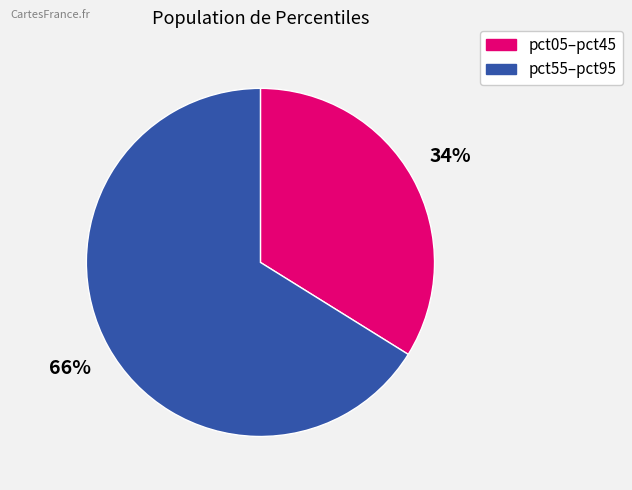

Does any single category account for the majority?

Yes